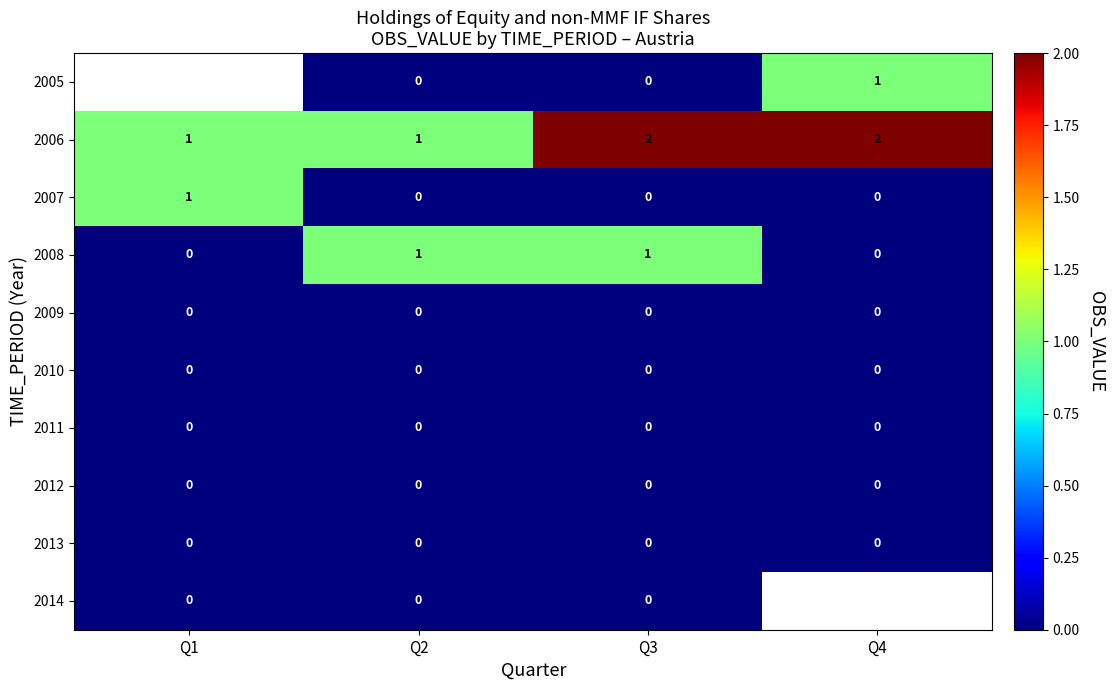

At which label does 2007 reach its peak?

Q1